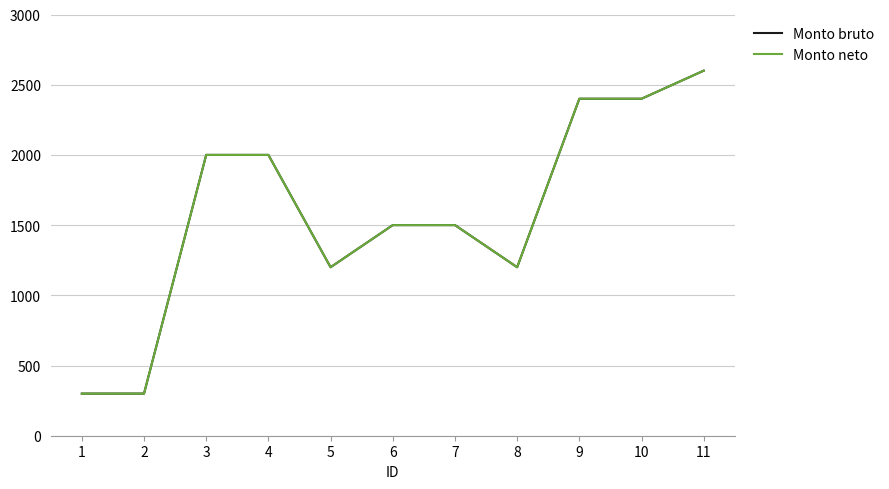

At which category does the chart reach its minimum across all series?

1